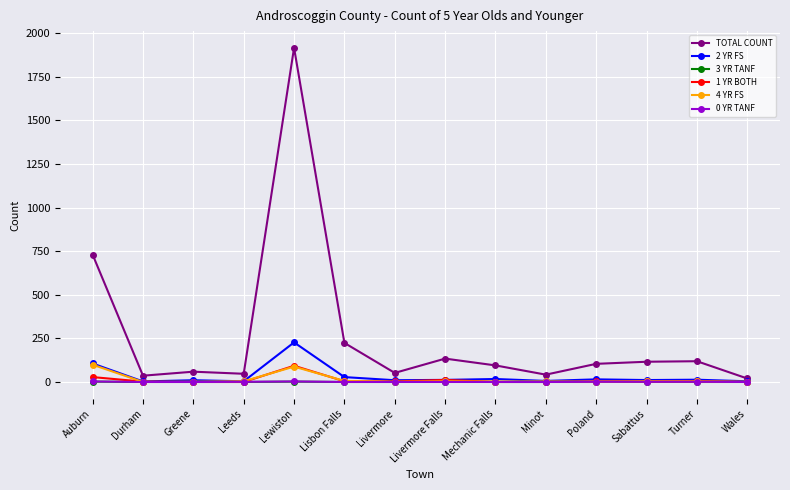

What is the difference between the highest and lowest values at Livermore?

52